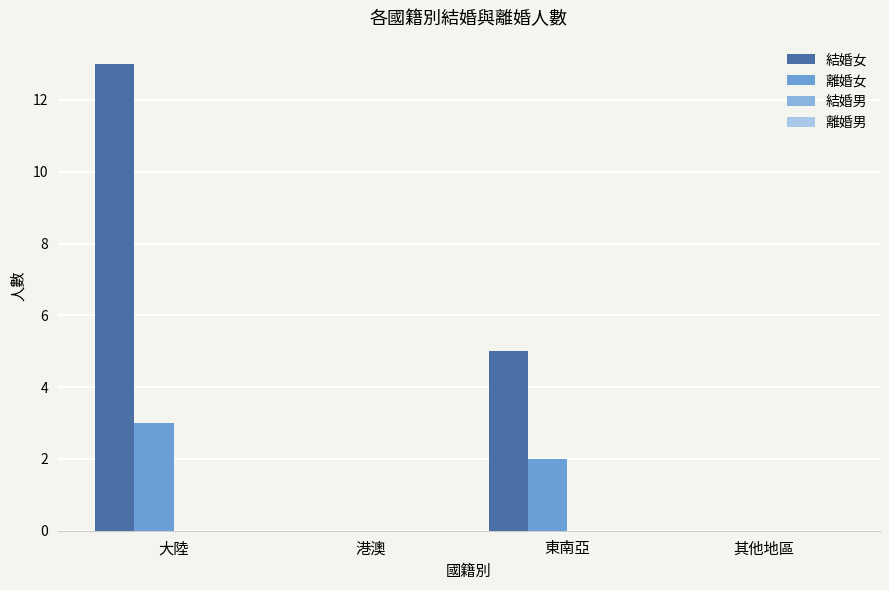

Are the bars grouped side by side (vs. stacked)?

Yes